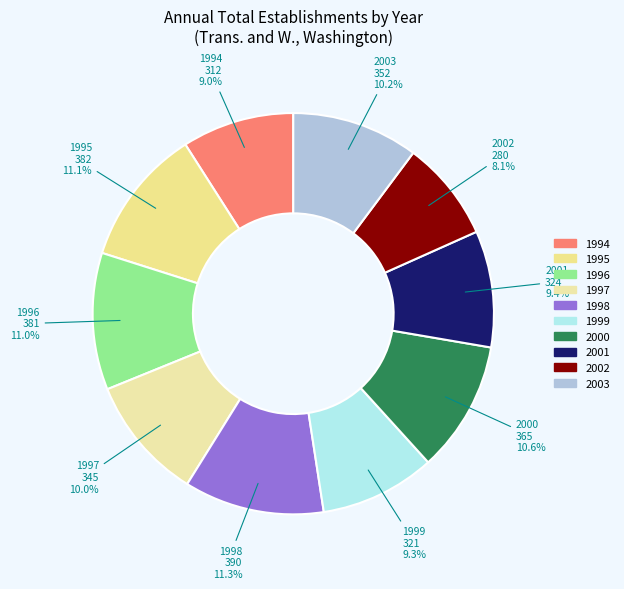

What is the smallest slice in the pie chart?

2002